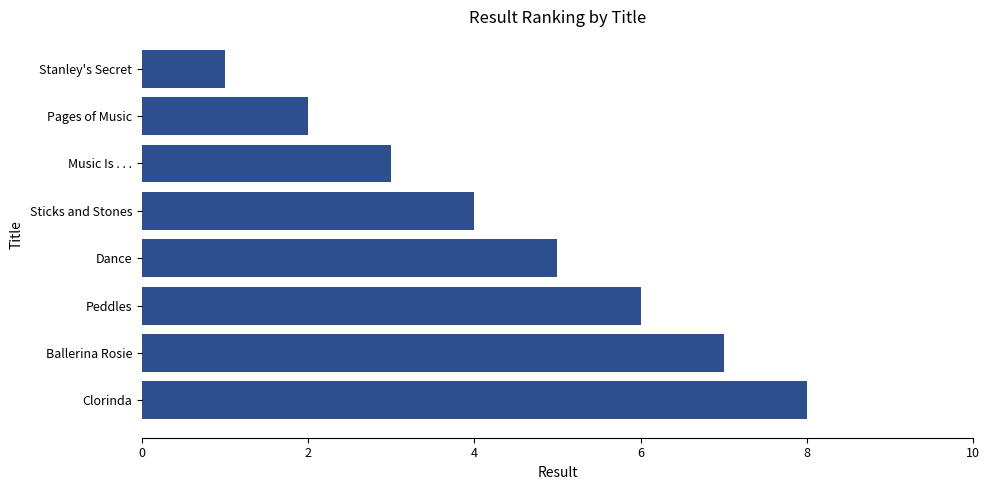

What position from the bottom is Pages of Music?

7